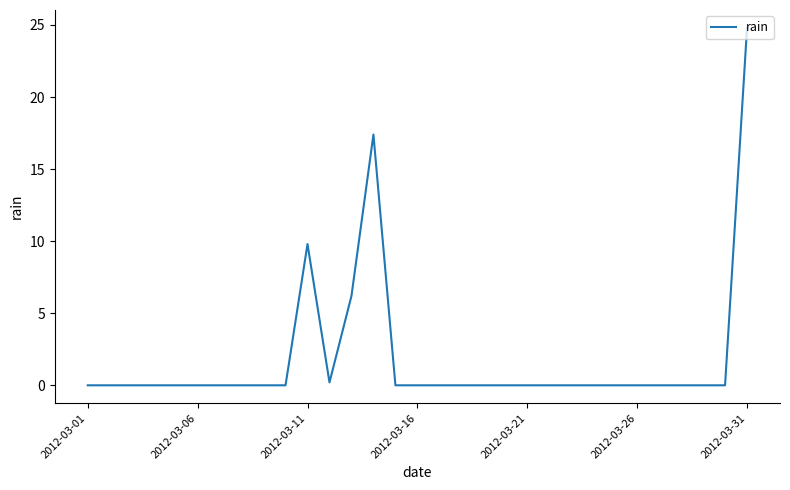

What is the difference between the maximum and minimum values?

24.8